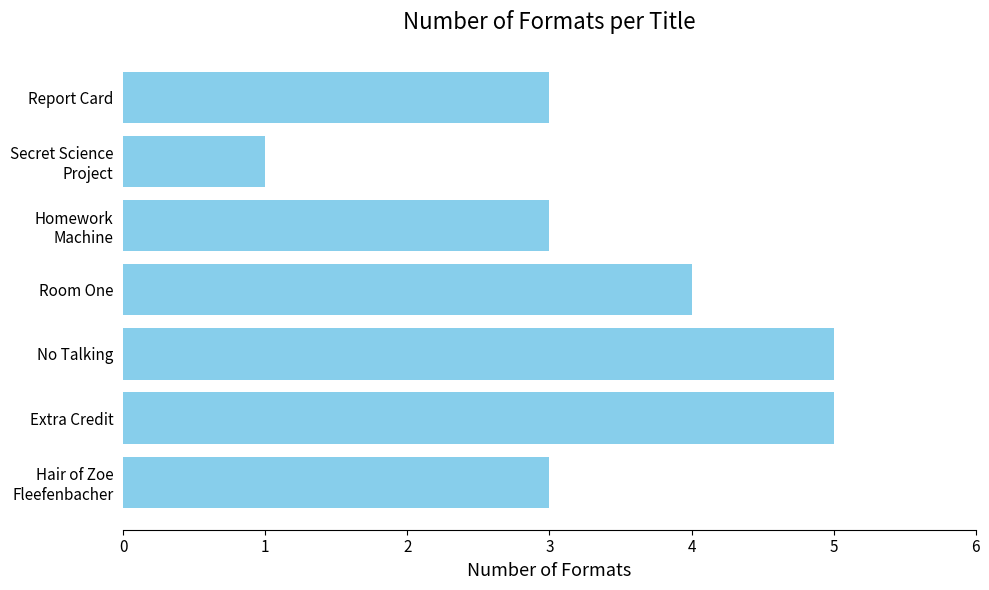

True or false: the data shows 8 at Extra Credit.

False